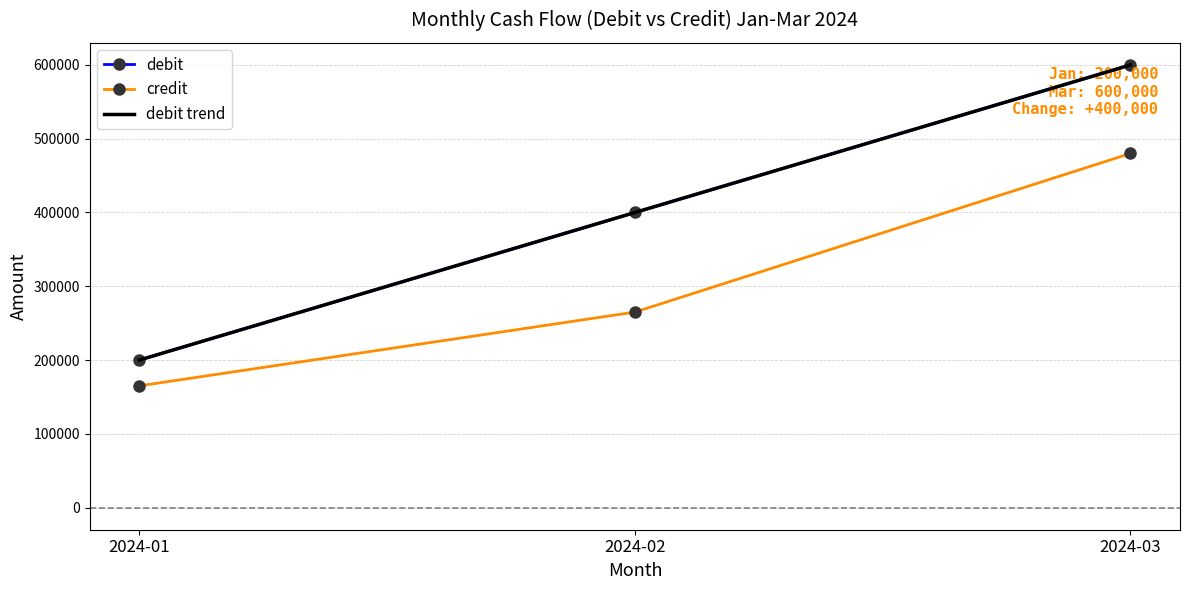

What value does the debit series have at 2024-02?

400000.0